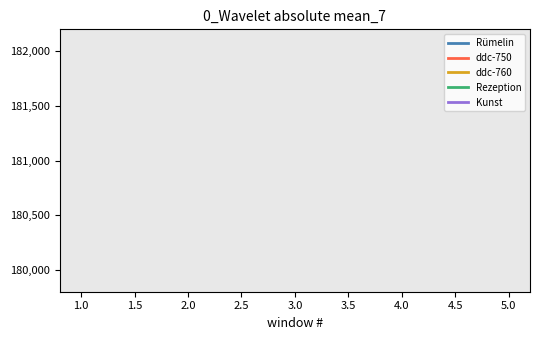

True or false: Rümelin has more than 0 interior local peaks.

False